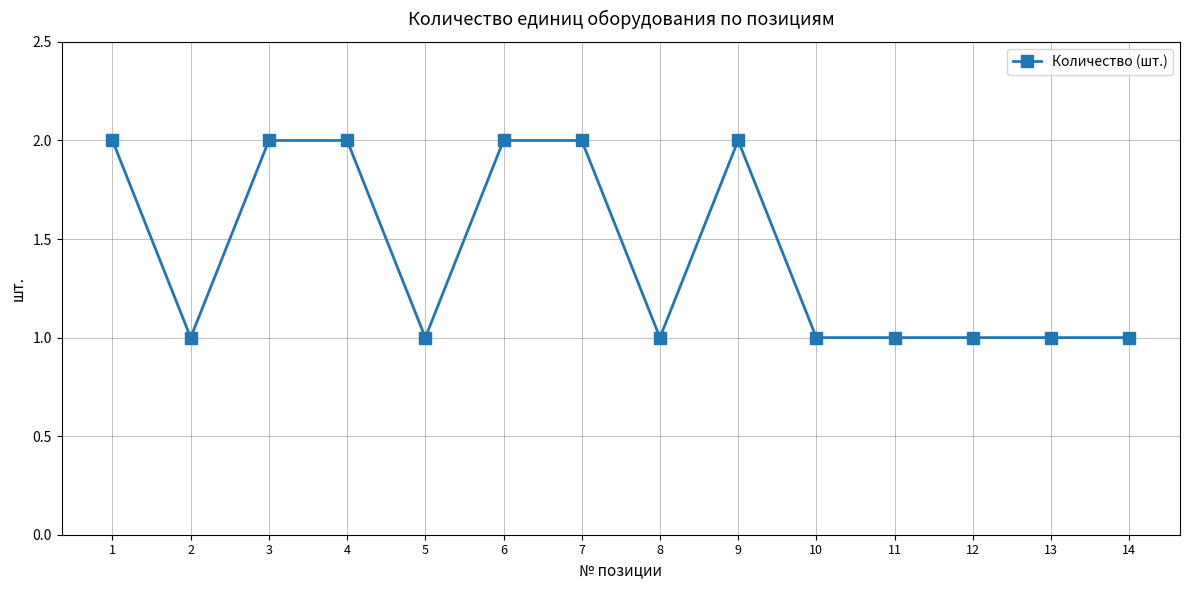

The chart shows a value of 1 at 13. True or false?

True